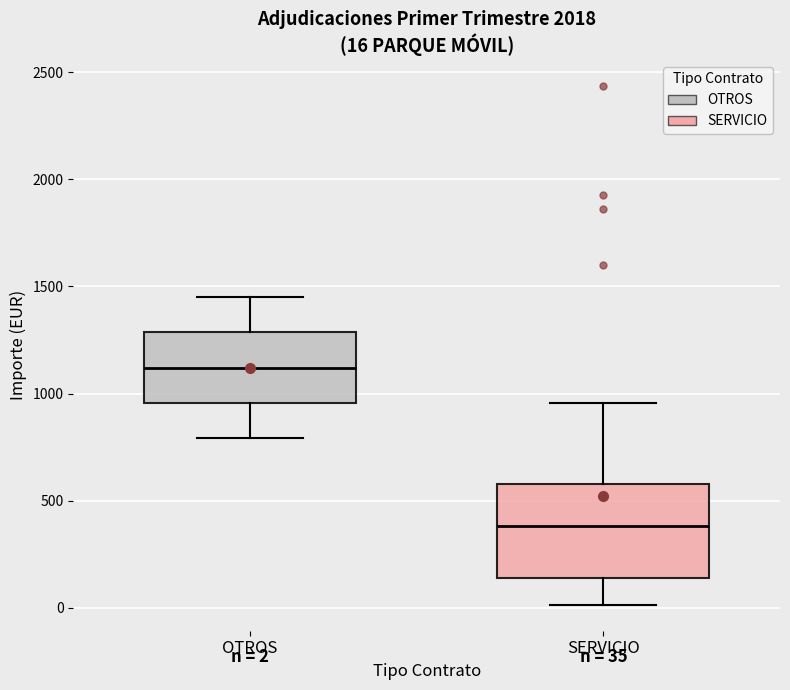

Which box has the lowest median line?

SERVICIO